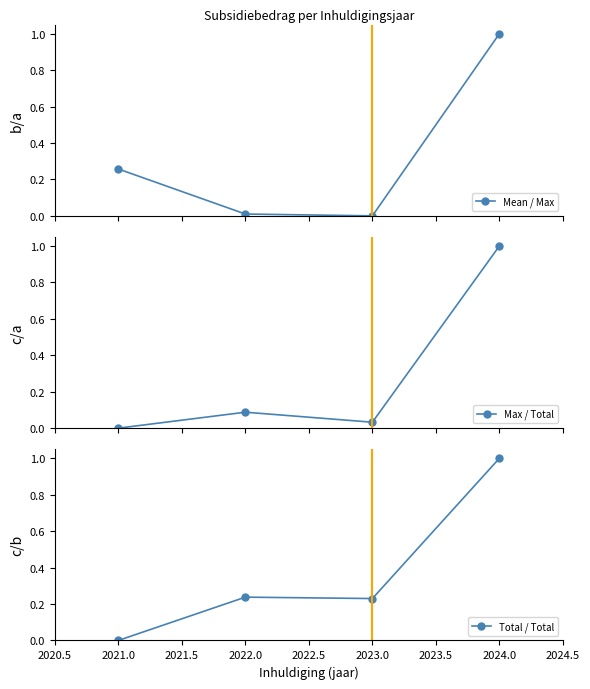

What is the maximum value for Mean / Max?

1.0